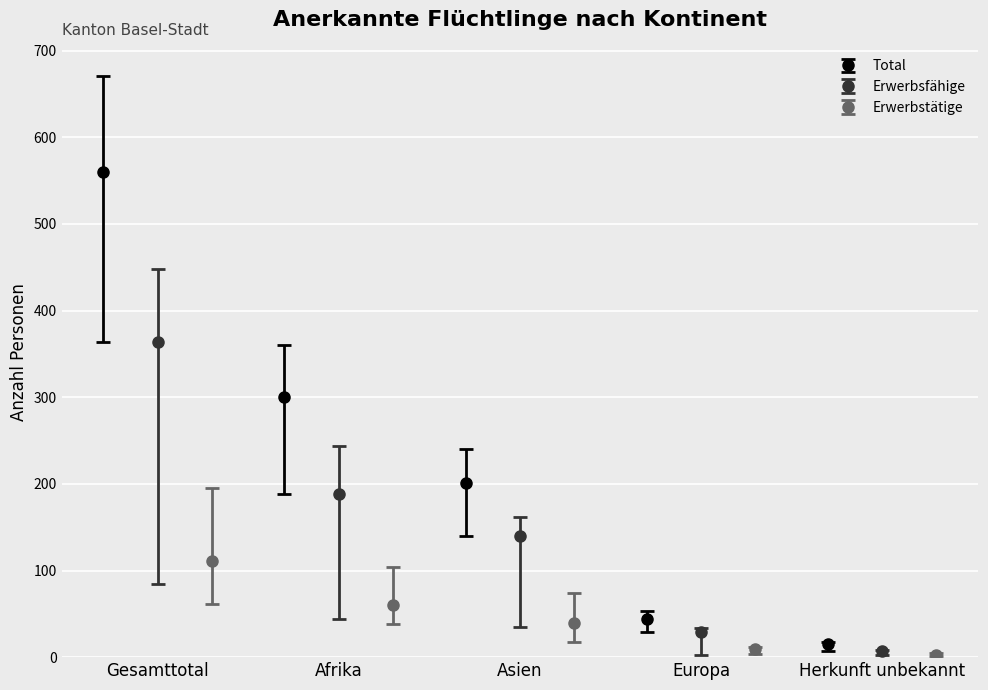

What is the difference between the second highest and minimum values in the Erwerbsfaehige series?

181